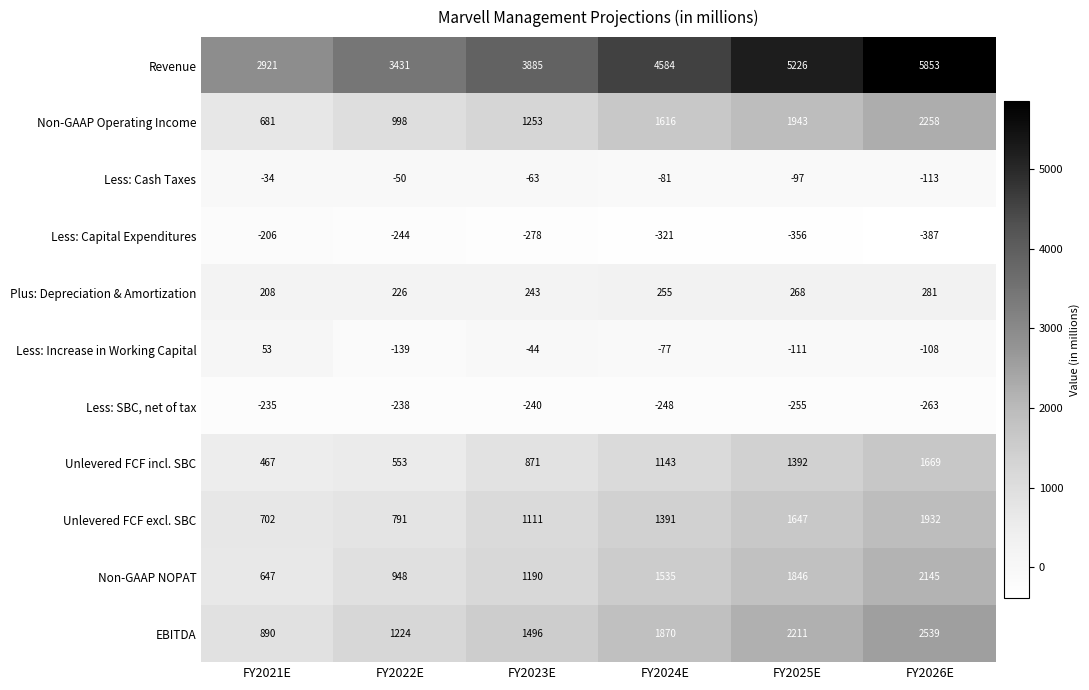

List the series in order of their peak value, highest first.

Revenue, EBITDA, Non-GAAP Operating Income, Non-GAAP NOPAT, Unlevered FCF excl. SBC, Unlevered FCF incl. SBC, Plus: Depreciation & Amortization, Less: Increase in Working Capital, Less: Cash Taxes, Less: Capital Expenditures, Less: SBC, net of tax